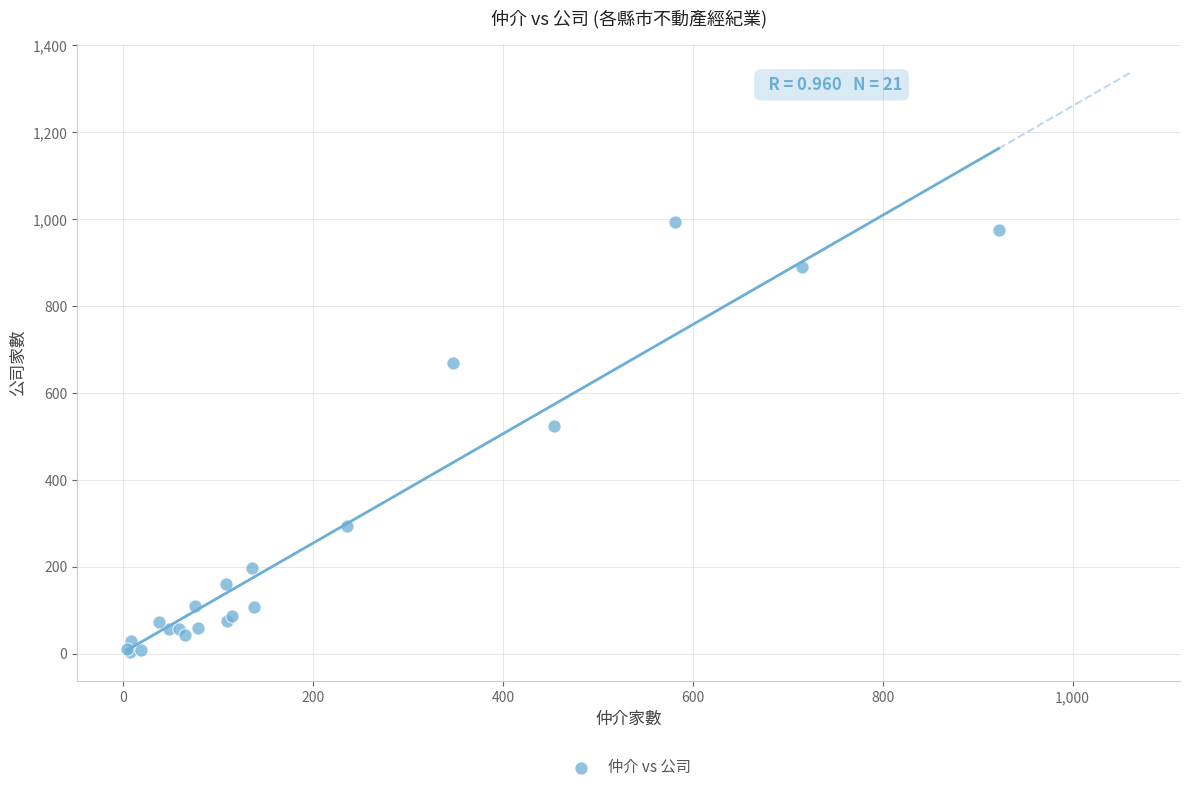

What Y value in the scatter plot is closest to 498?

524